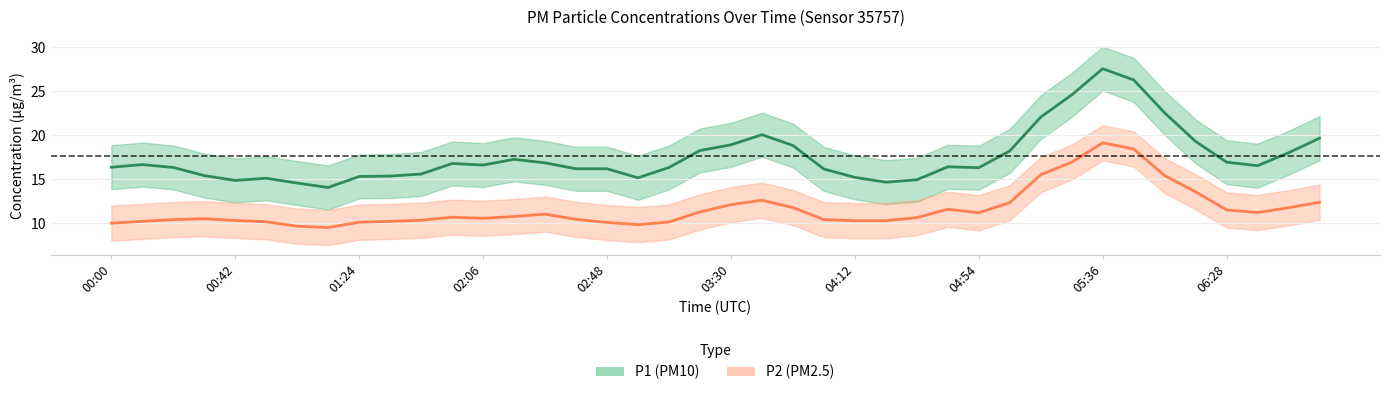

Which series has the widest spread of values?

P1